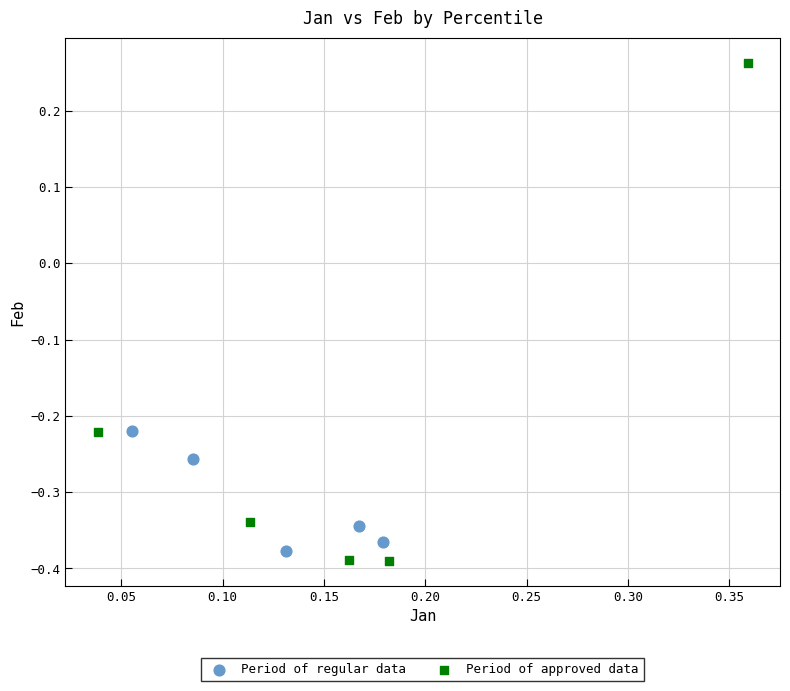

Which series reaches the minimum Y coordinate?

Period of approved data